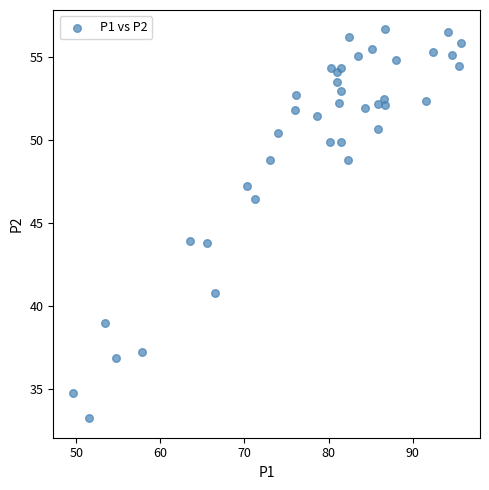

What is the range of Y values (max minus min)?

23.4